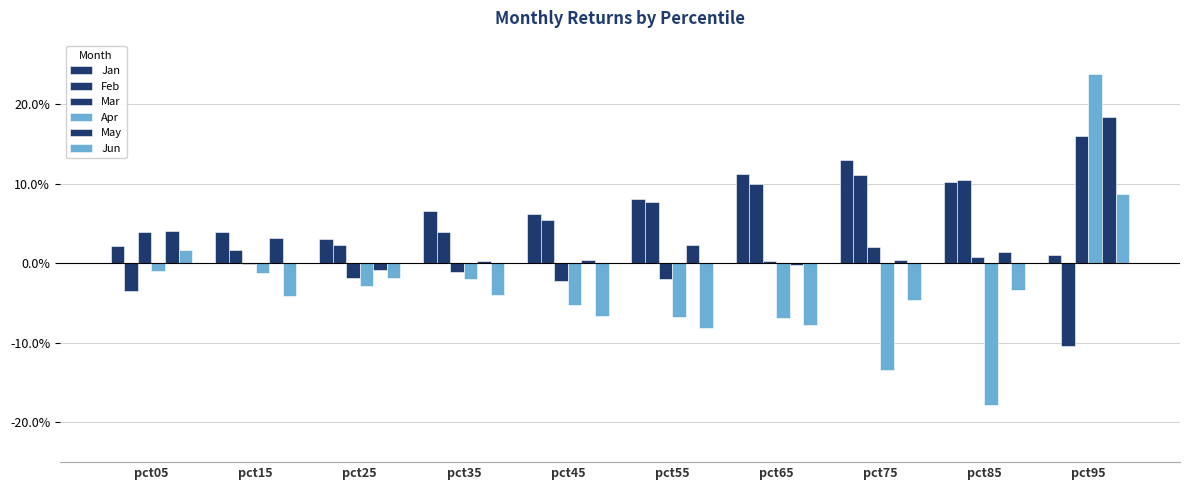

The value of Jun at pct35 is -0.0. True or false?

False